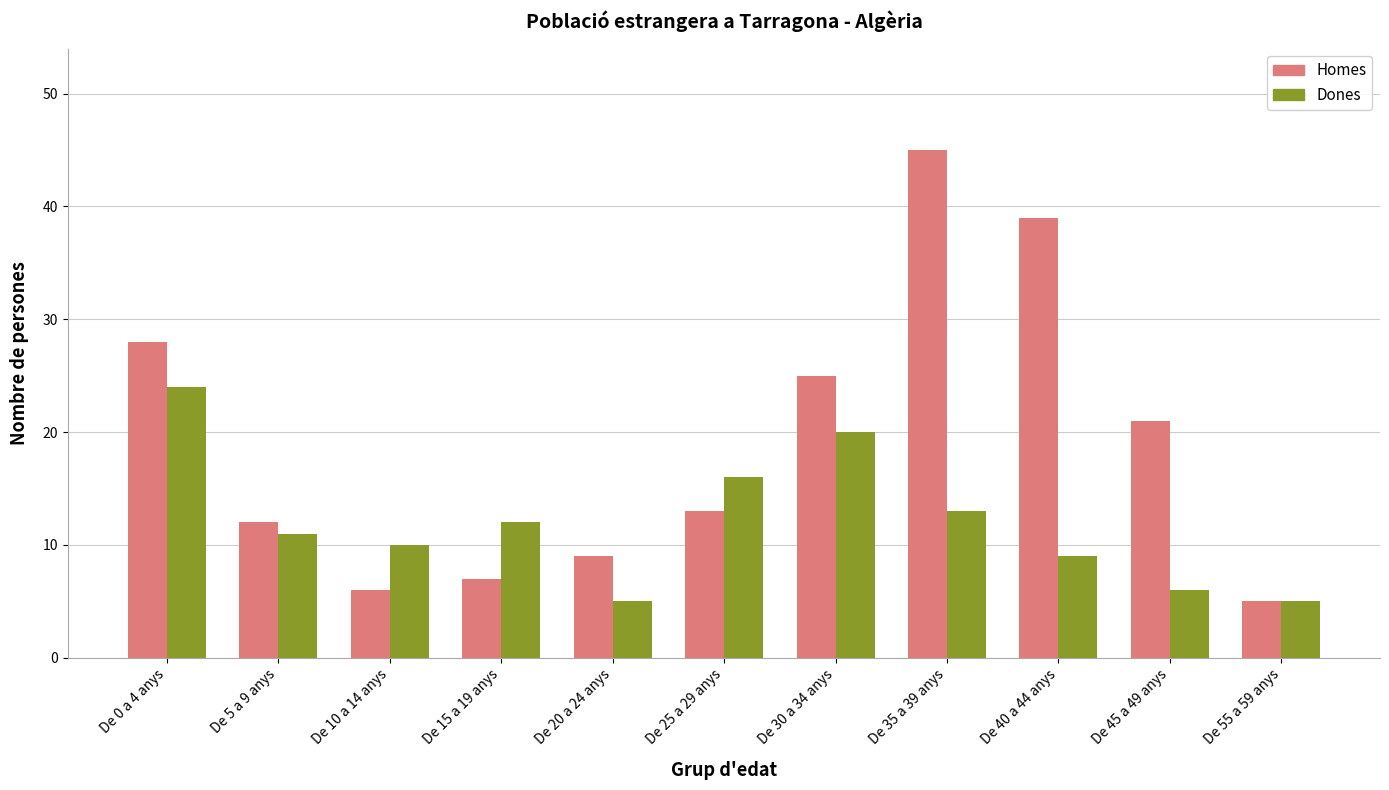

What are all the series names shown in the legend?

Homes, Dones